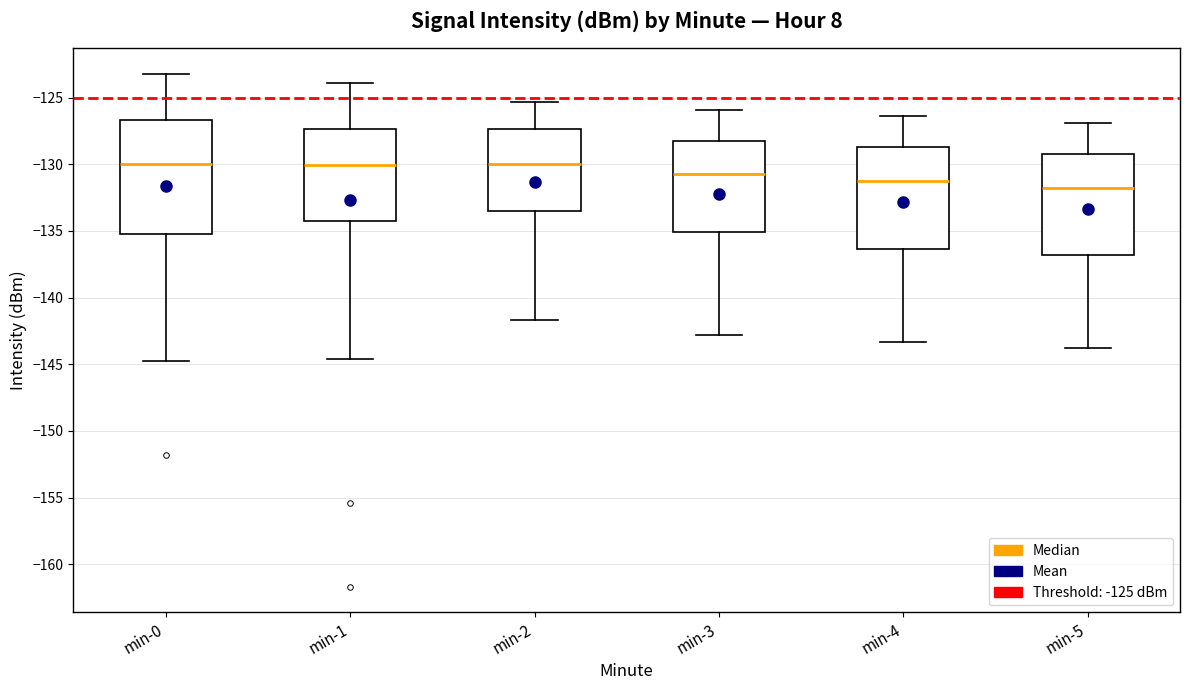

Comparing the boxes themselves (not the whiskers), which one is the tallest?

min-0